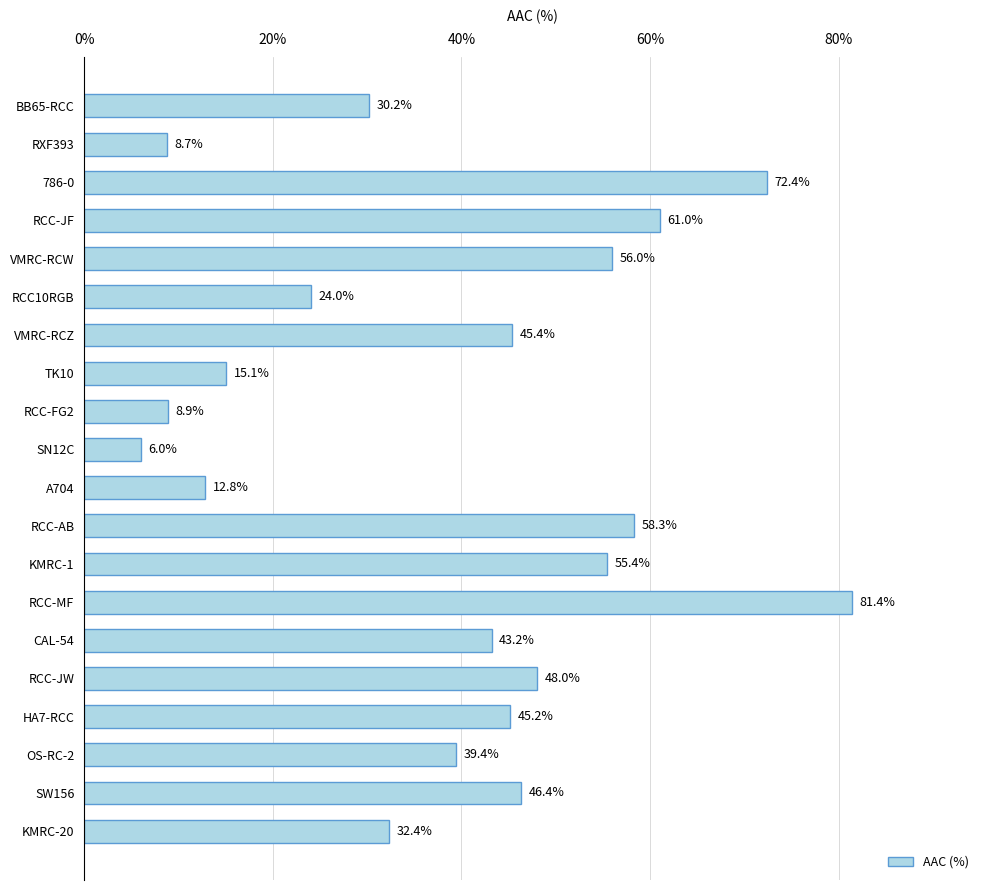

Reading top to bottom, transcribe all the data shown in this chart.

30.2	8.7	72.4	61.0	56.0	24.0	45.4	15.1	8.9	6.0	12.8	58.3	55.4	81.4	43.2	48.0	45.2	39.4	46.4	32.4